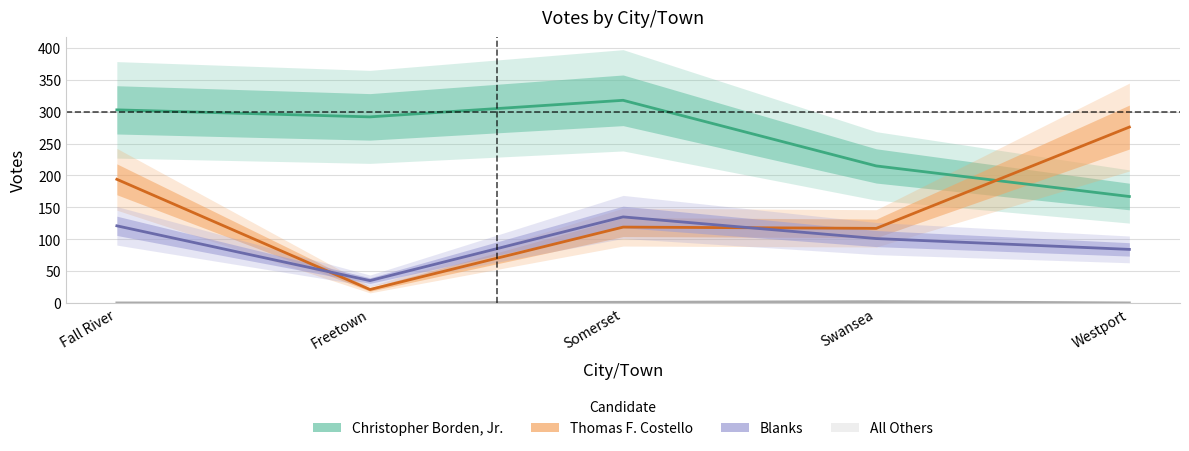

At how many categories does at least one series exceed 33?

5